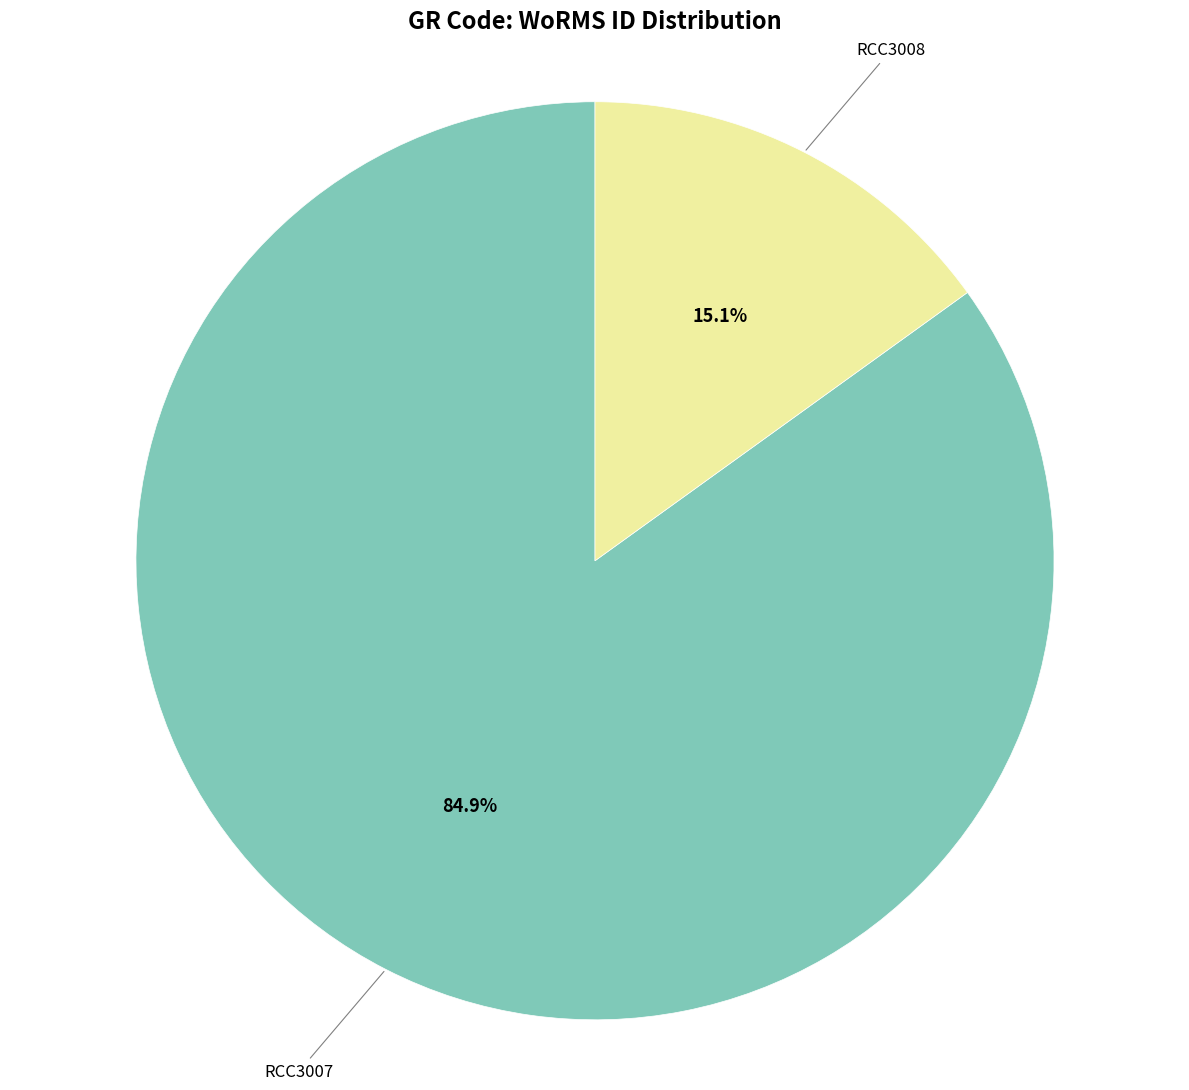

Between RCC3007 and RCC3008, which is larger?

RCC3007